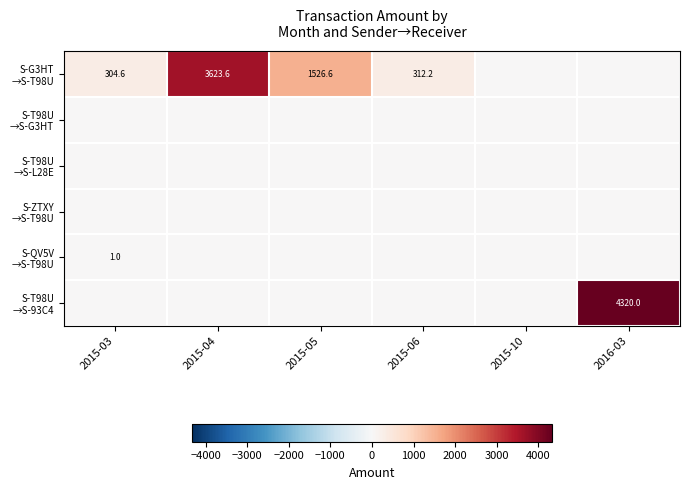

What is the maximum value shown in the chart?

4320.0